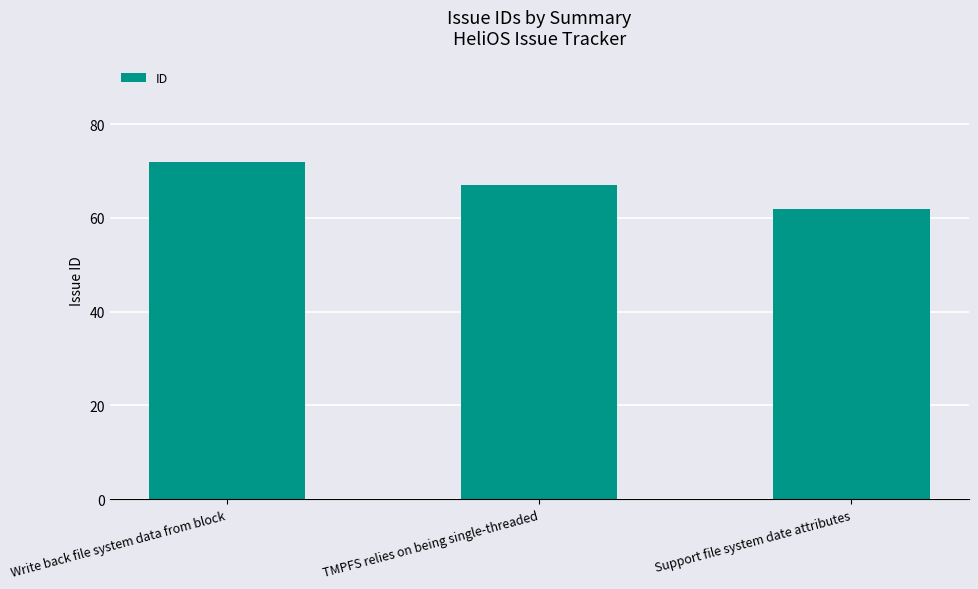

How many bars are there in total?

3